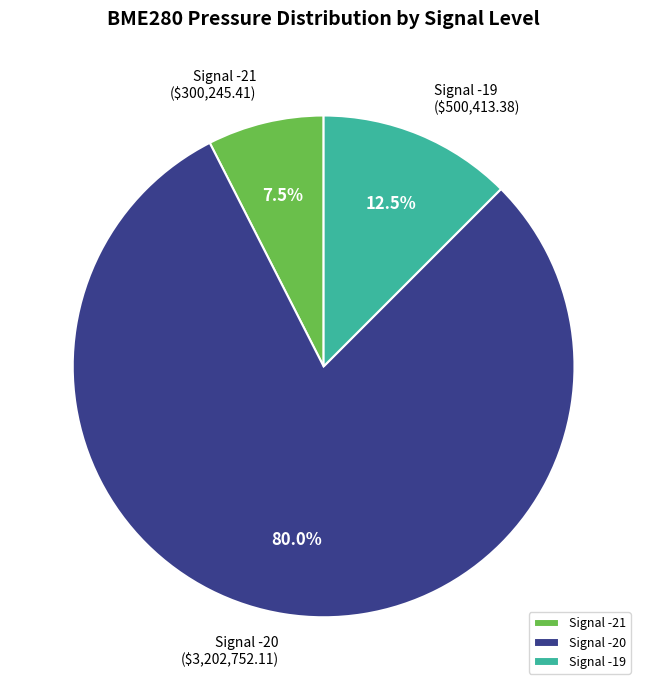

Count the number of slices in the pie.

3